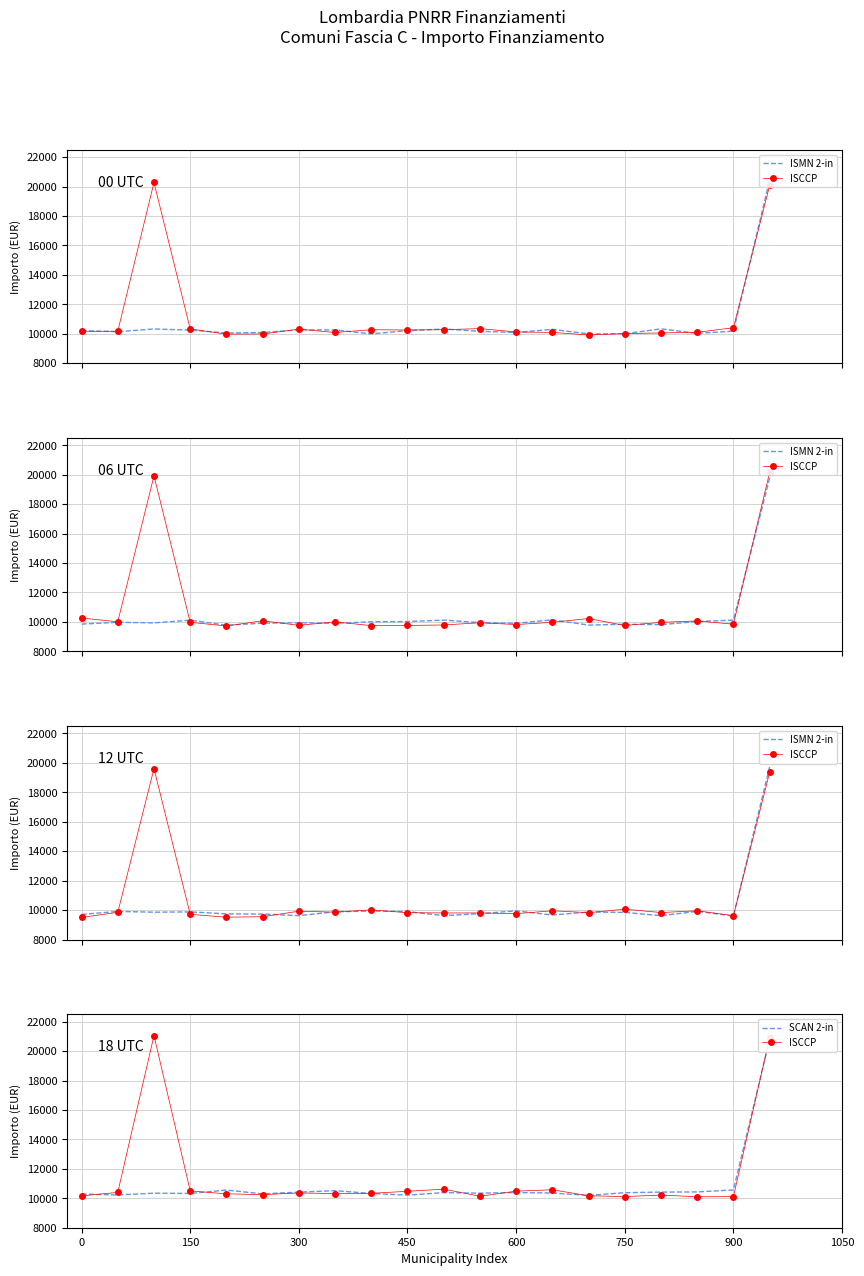

List the series in order of their peak value, lowest first.

ISMN 2-in, SCAN 2-in, ISCCP